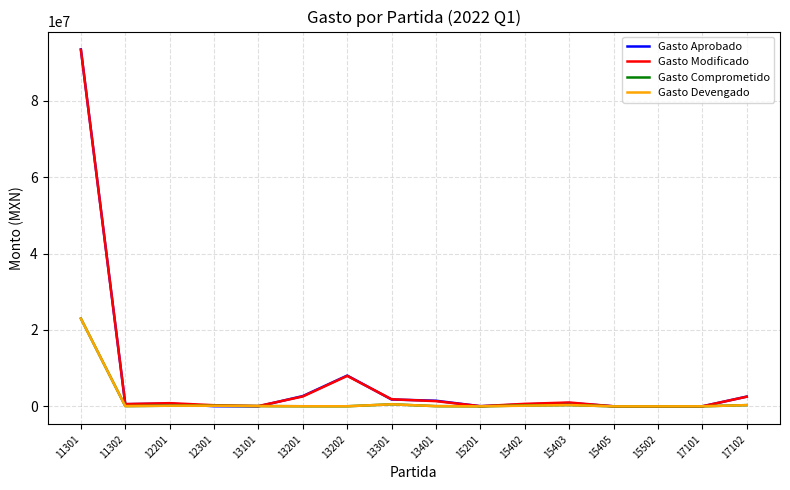

What is the maximum value for Gasto Modificado?

93390884.2